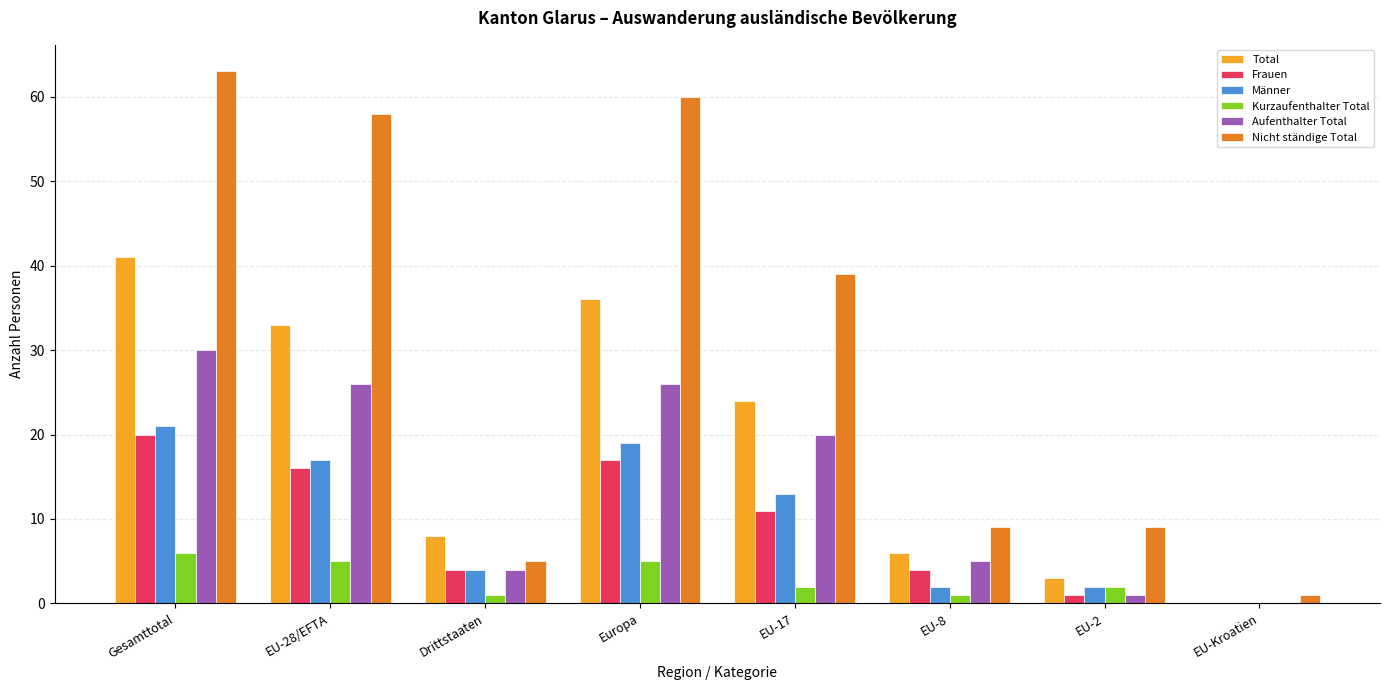

What is the spread (max minus min) of values at EU-17?

37